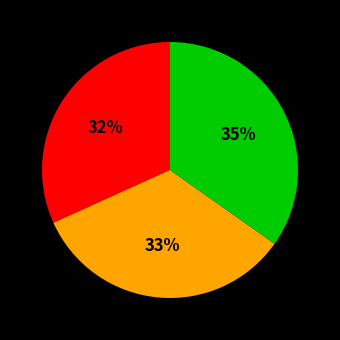

To the nearest percent, what is the average slice percentage?

33%